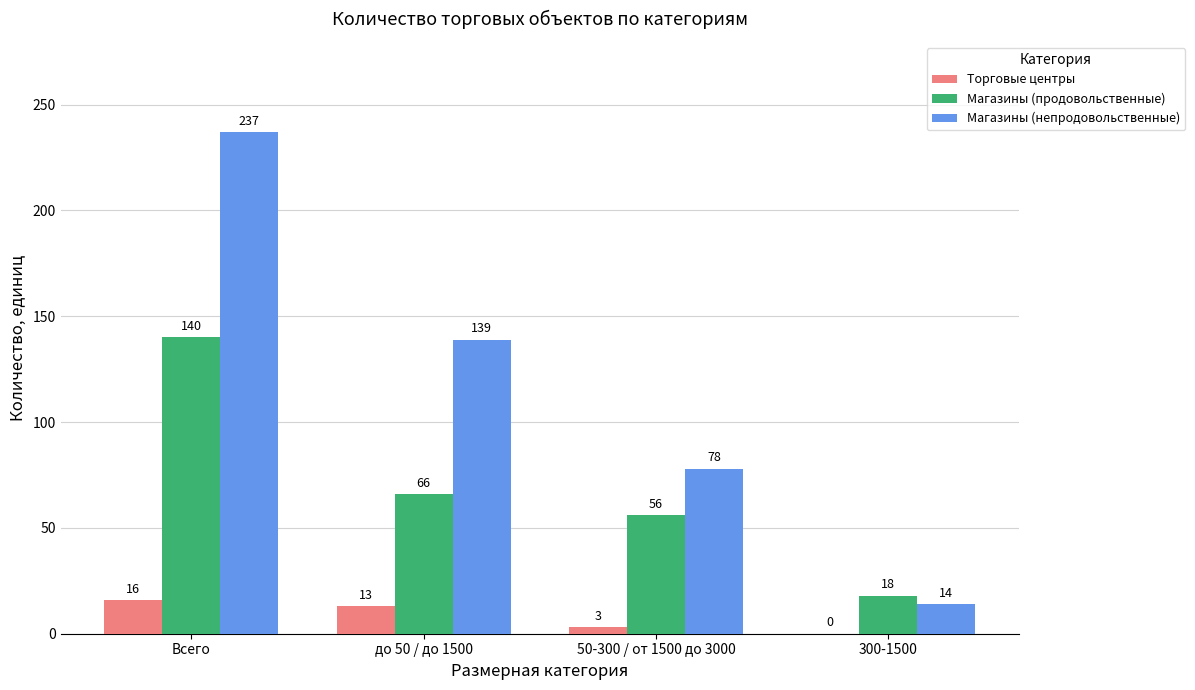

Where does the Магазины (непродовольственные) series first go above 139?

Всего